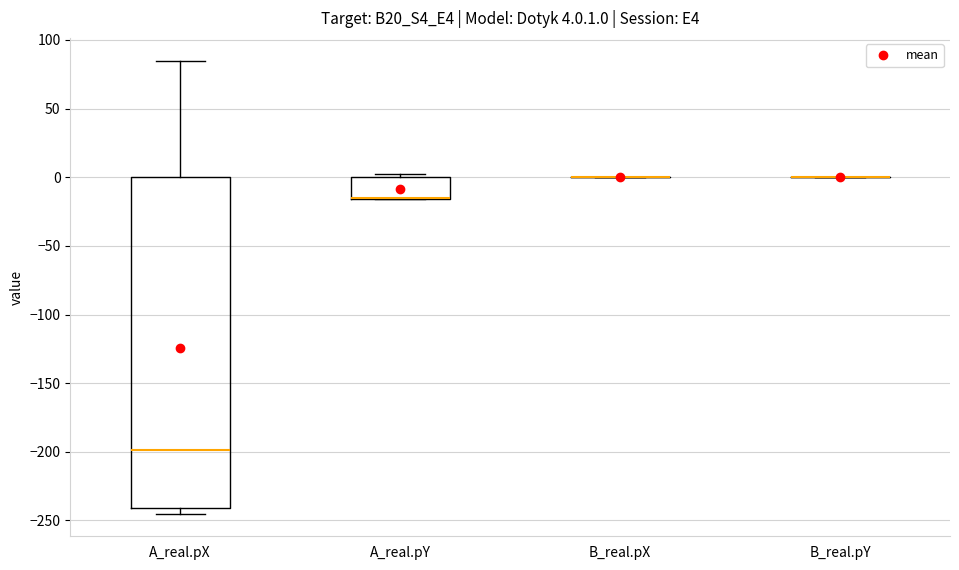

Which box is the tallest, from its lower edge to its upper edge?

A_real.pX